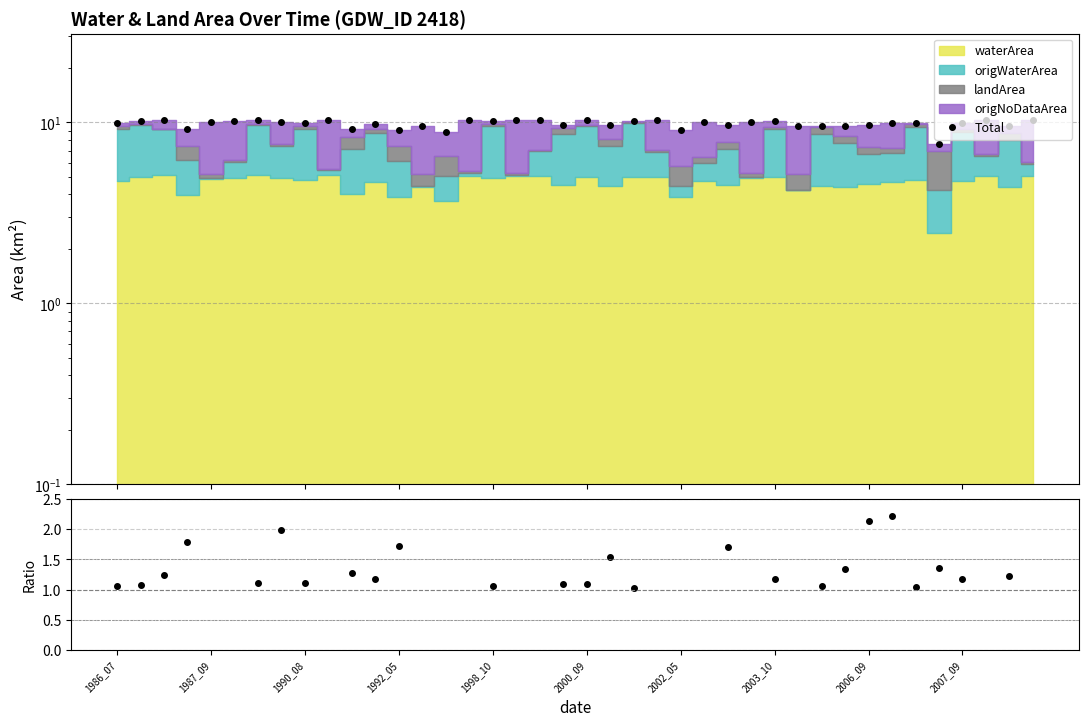

Which category has the highest value in the Total series?

1990_08